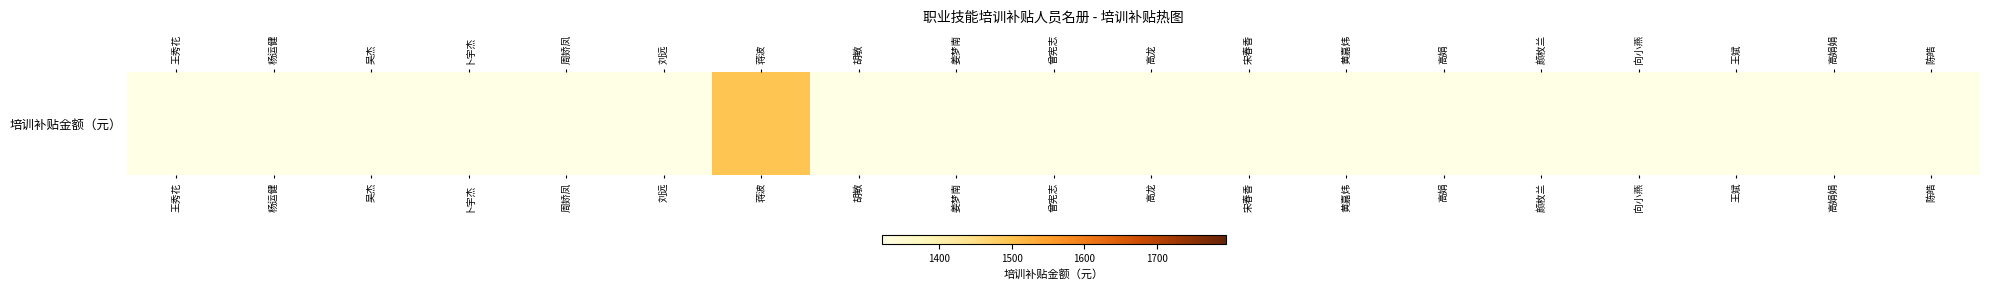

True or false: the data shows 1320 at 吴杰.

True